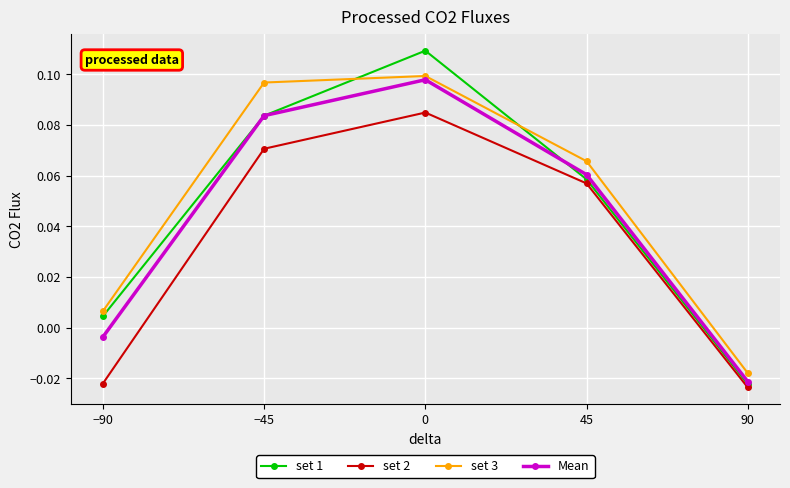

Does the chart have visible grid lines?

Yes